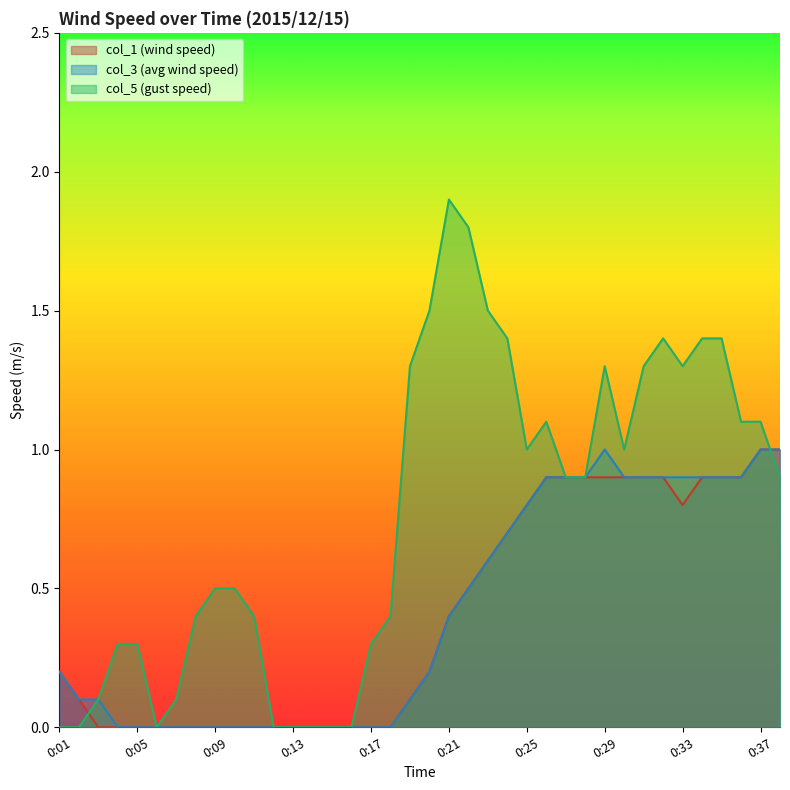

Reading right to left, extract all data points from this chart.

col_1: 1.0	1.0	0.9	0.9	0.9	0.8	0.9	0.9	0.9	0.9	0.9	0.9	0.9	0.8	0.7	0.6	0.5	0.4	0.2	0.1	0.0	0.0	0.0	0.0	0.0	0.0	0.0	0.0	0.0	0.0	0.0	0.0	0.0	0.0	0.0	0.0	0.1	0.2
col_3: 1.0	1.0	0.9	0.9	0.9	0.9	0.9	0.9	0.9	1.0	0.9	0.9	0.9	0.8	0.7	0.6	0.5	0.4	0.2	0.1	0.0	0.0	0.0	0.0	0.0	0.0	0.0	0.0	0.0	0.0	0.0	0.0	0.0	0.0	0.0	0.1	0.1	0.2
col_5: 0.9	1.1	1.1	1.4	1.4	1.3	1.4	1.3	1.0	1.3	0.9	0.9	1.1	1.0	1.4	1.5	1.8	1.9	1.5	1.3	0.4	0.3	0.0	0.0	0.0	0.0	0.0	0.4	0.5	0.5	0.4	0.1	0.0	0.3	0.3	0.1	0.0	0.0